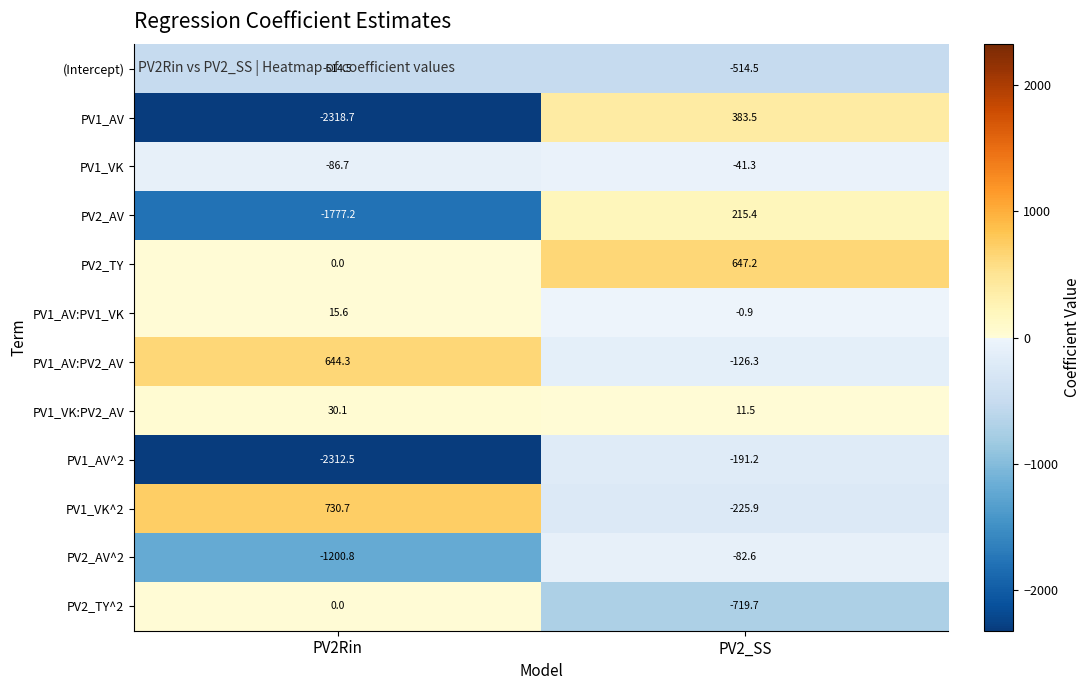

Reading left to right, list all the values displayed in this chart.

(Intercept): -514.5	-514.5
PV1_AV: -2318.7	383.5
PV1_VK: -86.7	-41.3
PV2_AV: -1777.2	215.4
PV2_TY: 0.0	647.2
PV1_AV:PV1_VK: 15.6	-0.9
PV1_AV:PV2_AV: 644.3	-126.3
PV1_VK:PV2_AV: 30.1	11.5
PV1_AV^2: -2312.5	-191.2
PV1_VK^2: 730.7	-225.9
PV2_AV^2: -1200.8	-82.6
PV2_TY^2: 0.0	-719.7